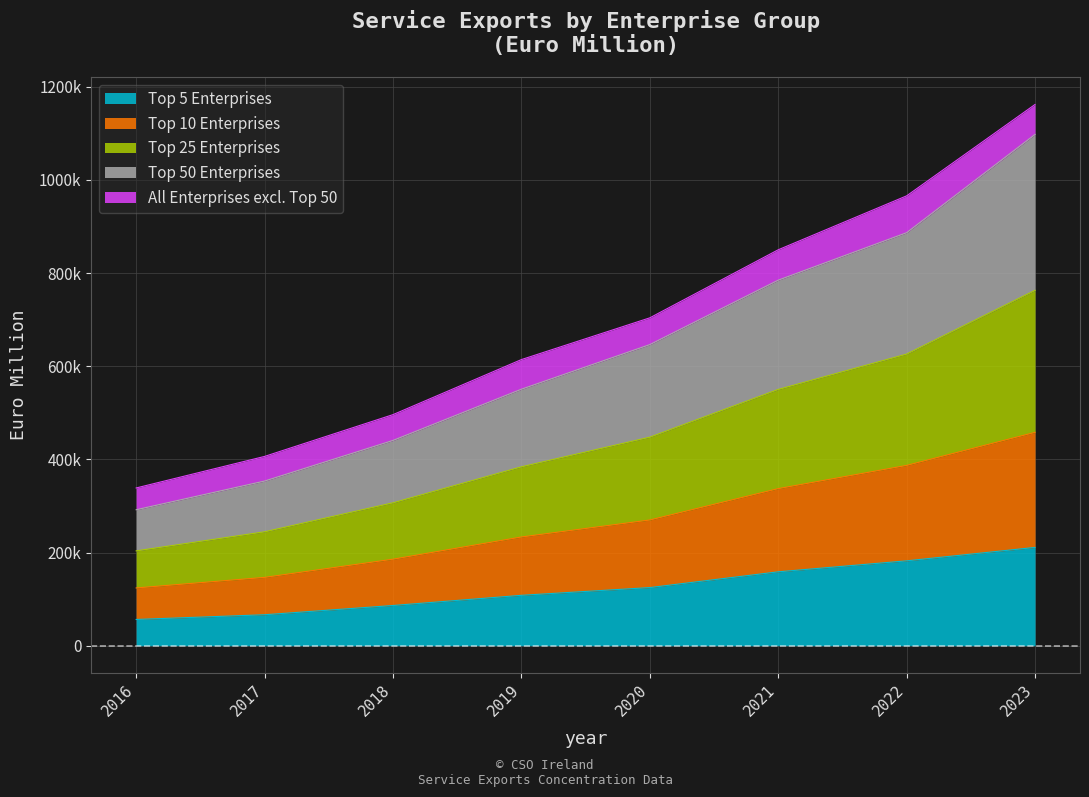

True or false: Top 10 Enterprises and Top 50 Enterprises intersect in this chart.

False